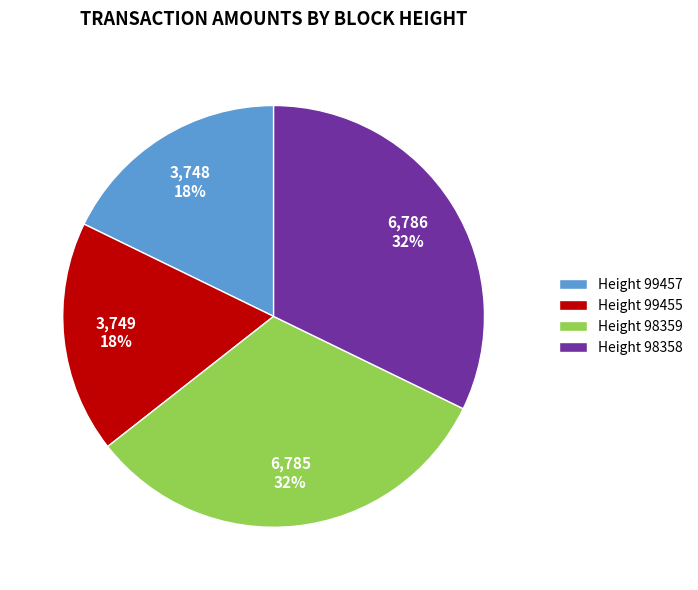

What percentage is the Height 99457 slice, to the nearest percent?

18%